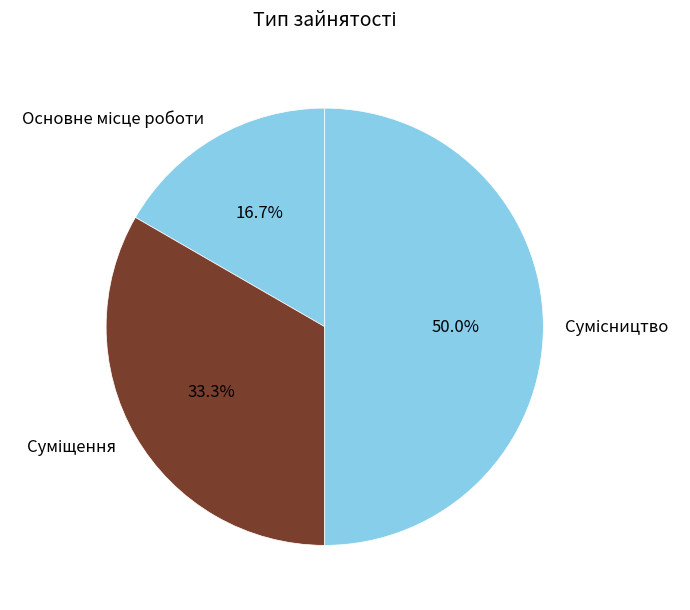

What is the smallest slice in the pie chart?

Основне місце роботи